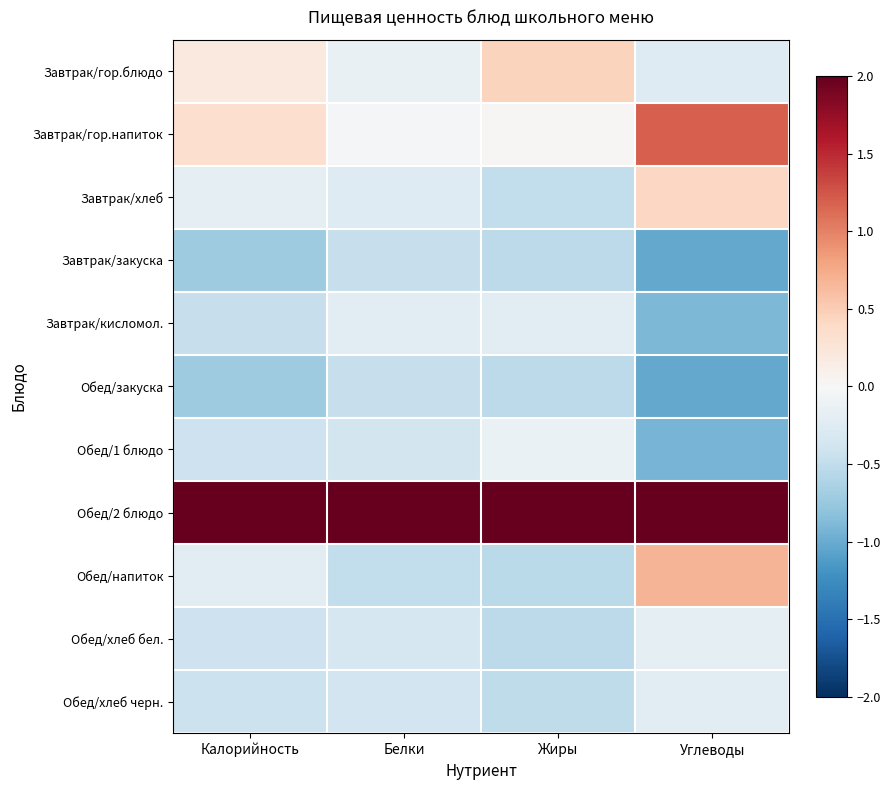

Rank the series by their maximum value, from lowest to highest.

Завтрак/закуска, Обед/закуска, Обед/хлеб черн., Завтрак/кисломол., Обед/хлеб бел., Обед/1 блюдо, Завтрак/хлеб, Завтрак/гор.блюдо, Обед/напиток, Завтрак/гор.напиток, Обед/2 блюдо